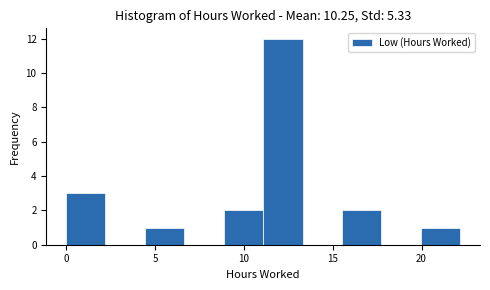

Reading left to right, list every bar in this chart as the range it spans on the x-axis followed by its height. Neither the bar edges nor the heights are printed on the chart, so give them approximately, as read against the axes.

0.0 to 2.0: 3
2.0 to 4.5: 0
4.5 to 6.5: 1
6.5 to 9.0: 0
9.0 to 11.0: 2
11.0 to 13.5: 12
13.5 to 15.5: 0
15.5 to 17.5: 2
17.5 to 20.0: 0
20.0 to 22.0: 1